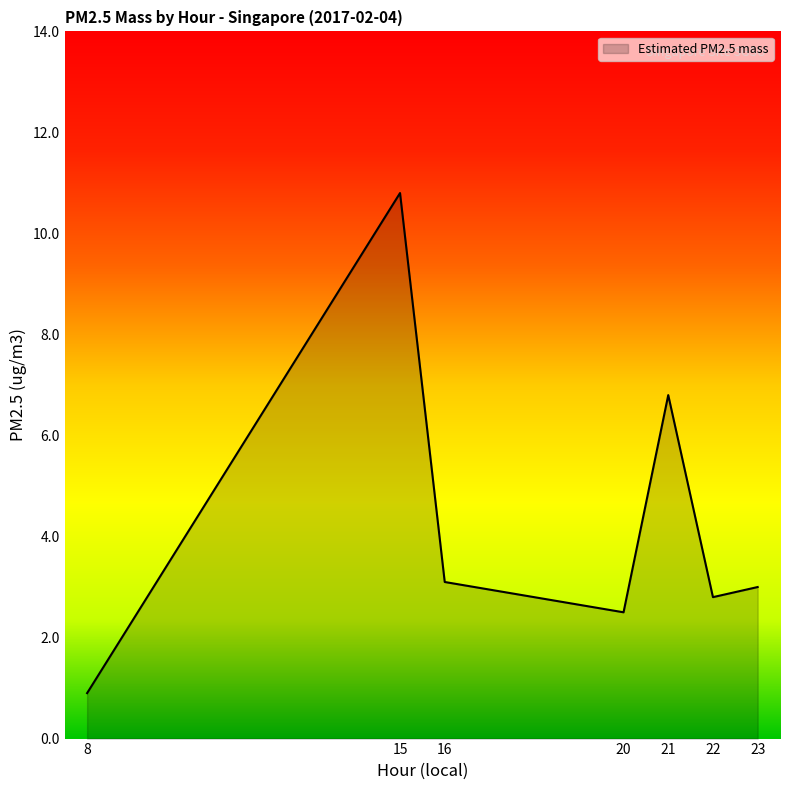

Does the chart display data point markers on the line(s)?

No